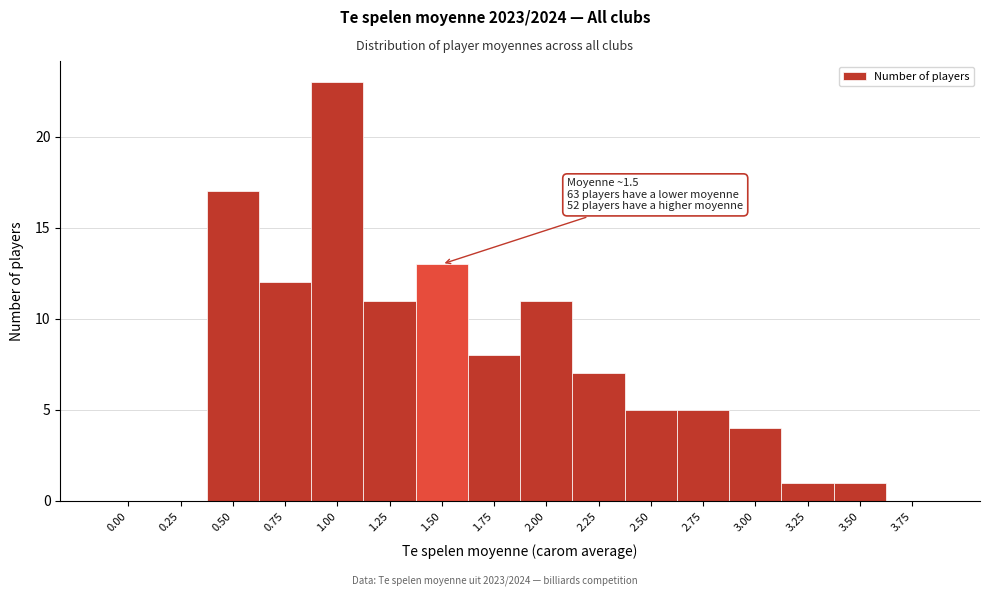

Reading left to right, extract all data points from this chart.

0.00=0	0.25=0	0.50=17	0.75=12	1.00=23	1.25=11	1.50=13	1.75=8	2.00=11	2.25=7	2.50=5	2.75=5	3.00=4	3.25=1	3.50=1	3.75=0